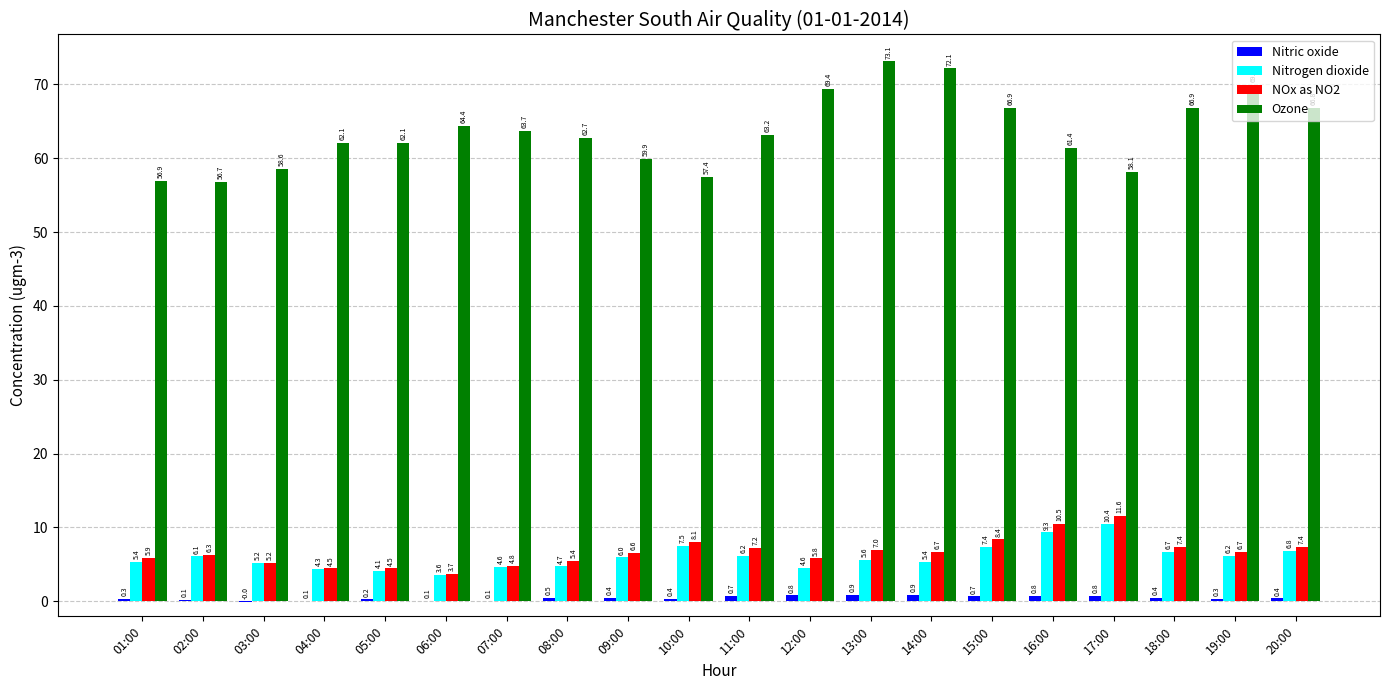

How many groups of bars are there?

20